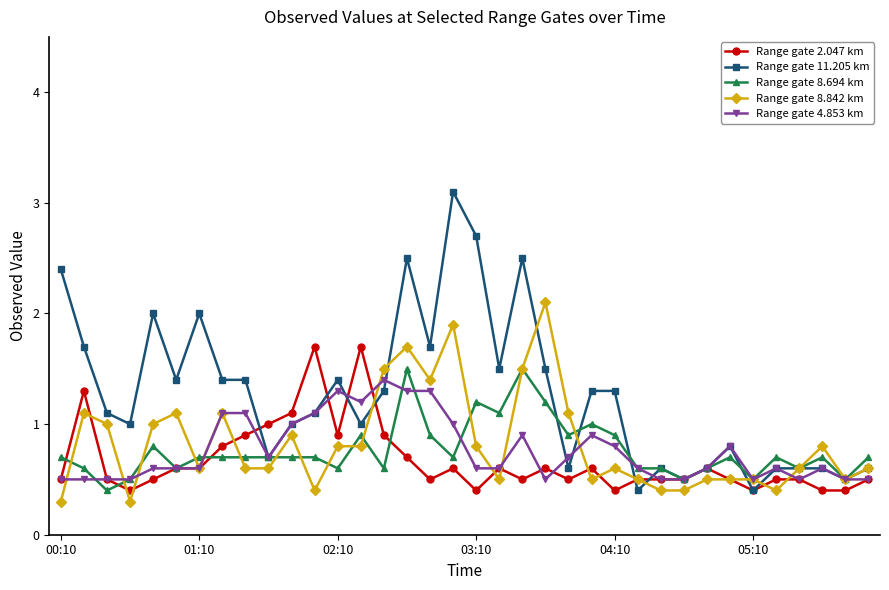

What is the value of the Range gate 8.842 km point at the 28th from the left?

0.4